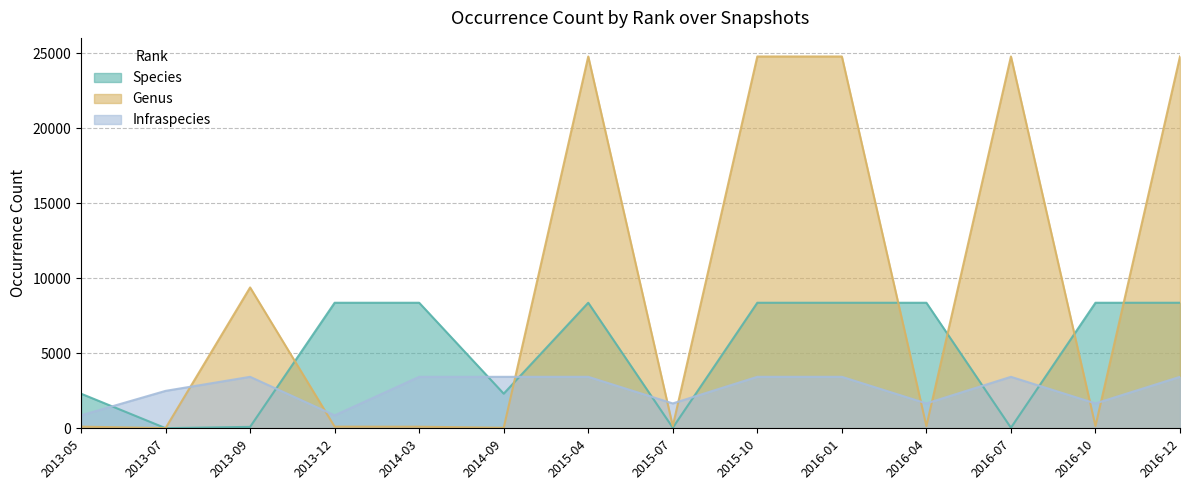

What are all the series names shown in the legend?

Species, Genus, Infraspecies